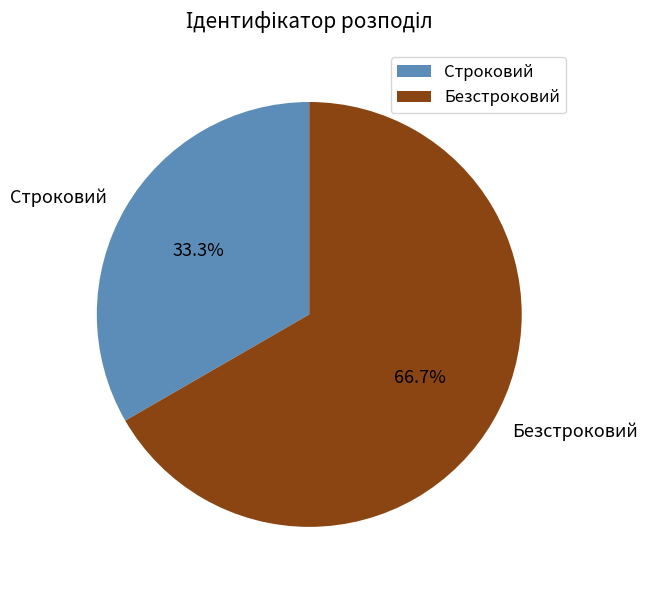

What percentage is NOT represented by Строковий?

66.7%